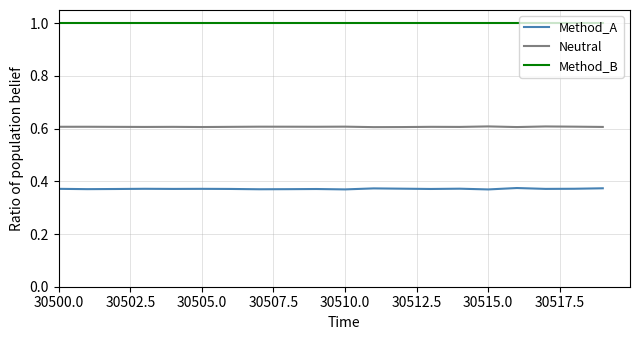

List the series in order of their peak value, lowest first.

Method_A, Neutral, Method_B